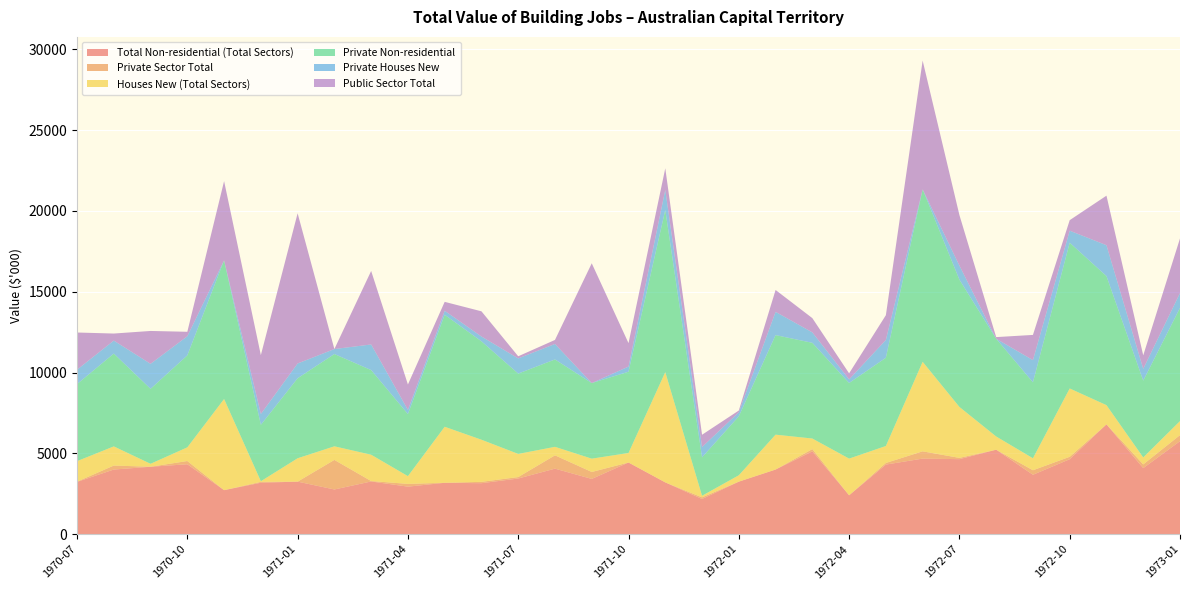

Reading left to right, list all the values displayed in this chart.

Total Non-residential (Total Sectors): 3236	4000	4173	4327	2725	3184	3252	2767	3262	2942	3181	3156	3445	4055	3420	4435	3205	2179	3252	4000	5126	2407	4307	4677	4642	5227	3677	4638	6795	4088	5755
Private Sector Total: 15	247	0	200	0	55	0	1829	27	171	0	83	90	824	430	0	0	101	0	0	140	0	100	449	80	0	279	150	0	230	375
Houses New (Total Sectors): 1268	1185	183	846	5638	38	1446	841	1628	479	3465	2606	1432	526	824	590	6821	98	394	2158	653	2270	1050	5539	3151	818	742	4227	1188	431	868
Private Non-residential: 4765	5740	4636	5688	8576	3489	4948	5708	5235	3839	6927	6086	4968	5405	4674	5025	10026	2377	3646	6157	5919	4676	5457	10666	7872	6045	4698	9015	7983	4749	6999
Private Houses New: 892	805	1548	1184	0	671	914	309	1585	260	248	299	939	958	0	321	1245	637	251	1440	646	223	1102	0	871	0	1374	745	1910	734	920
Public Sector Total: 2300	435	2032	276	4900	3639	9290	0	4546	1570	551	1557	132	249	7409	1448	1336	760	108	1352	881	375	1532	7965	3127	102	1557	649	3064	831	3377